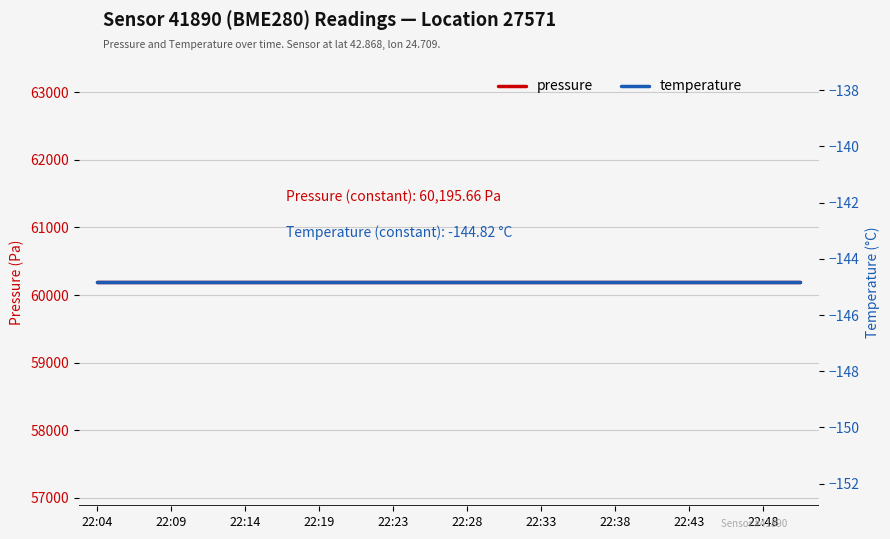

Rank the series by their average value, from highest to lowest.

pressure, temperature